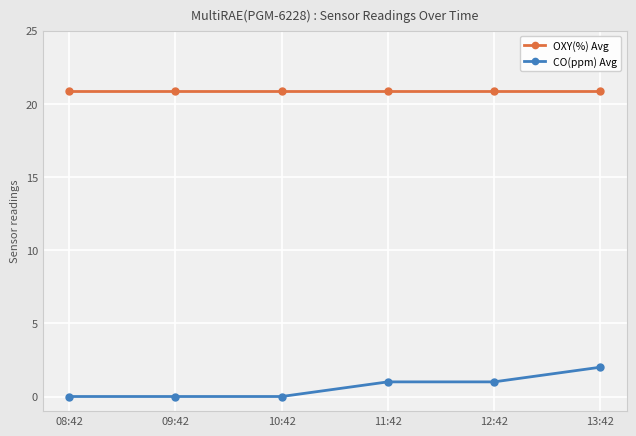

Is this an area chart (filled region under the line)?

No